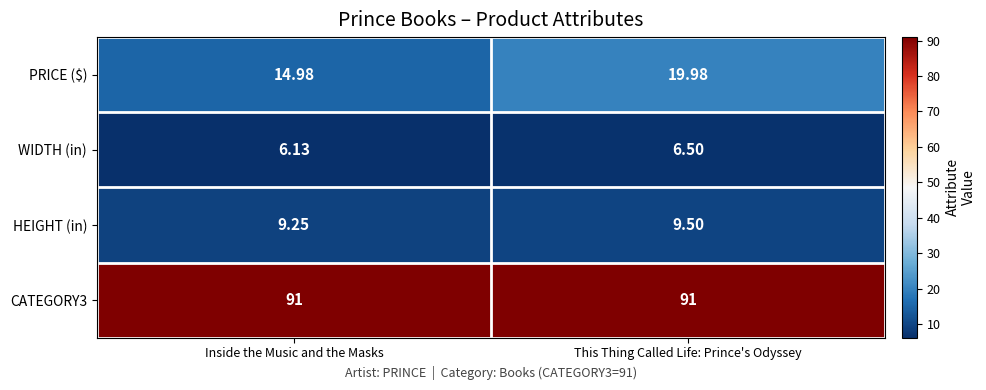

How many categories are shown in the chart?

2